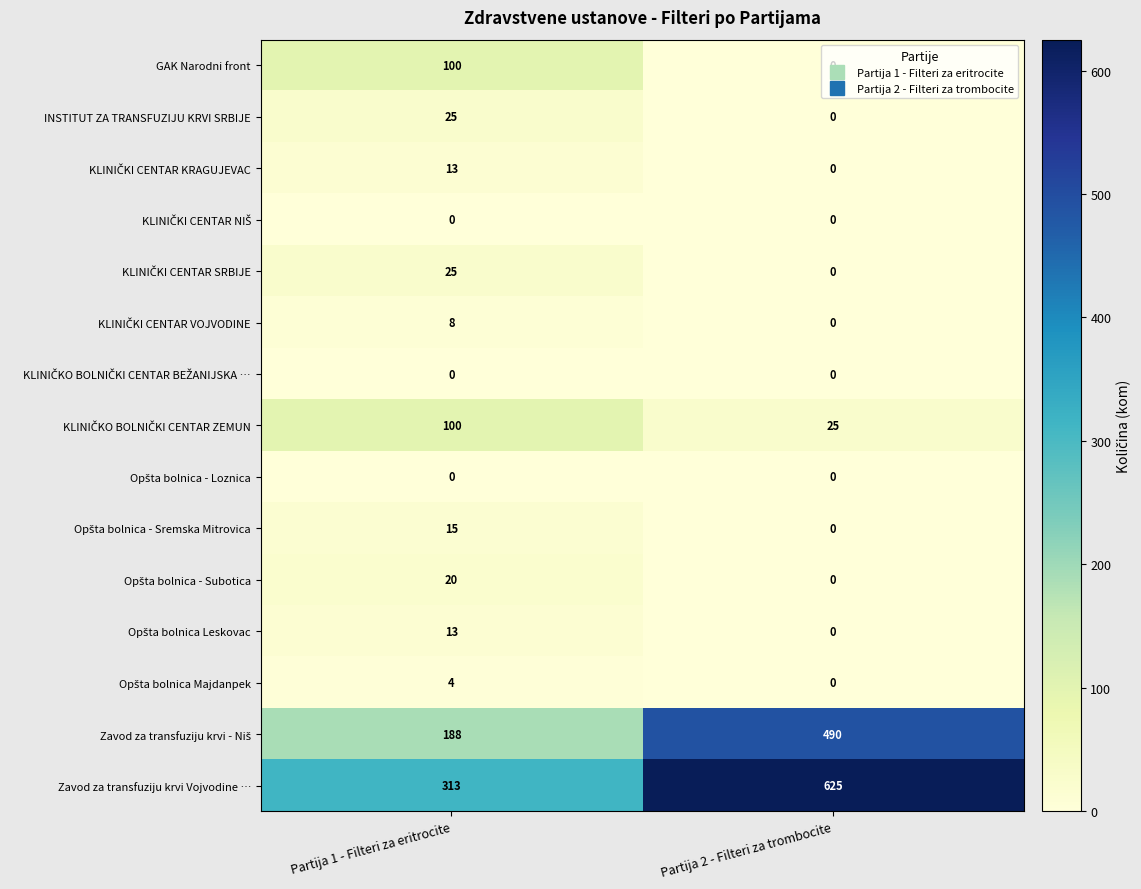

True or false: INSTITUT ZA TRANSFUZIJU KRVI SRBIJE has a value of 0 at Partija 2 - Filteri za trombocite.

True